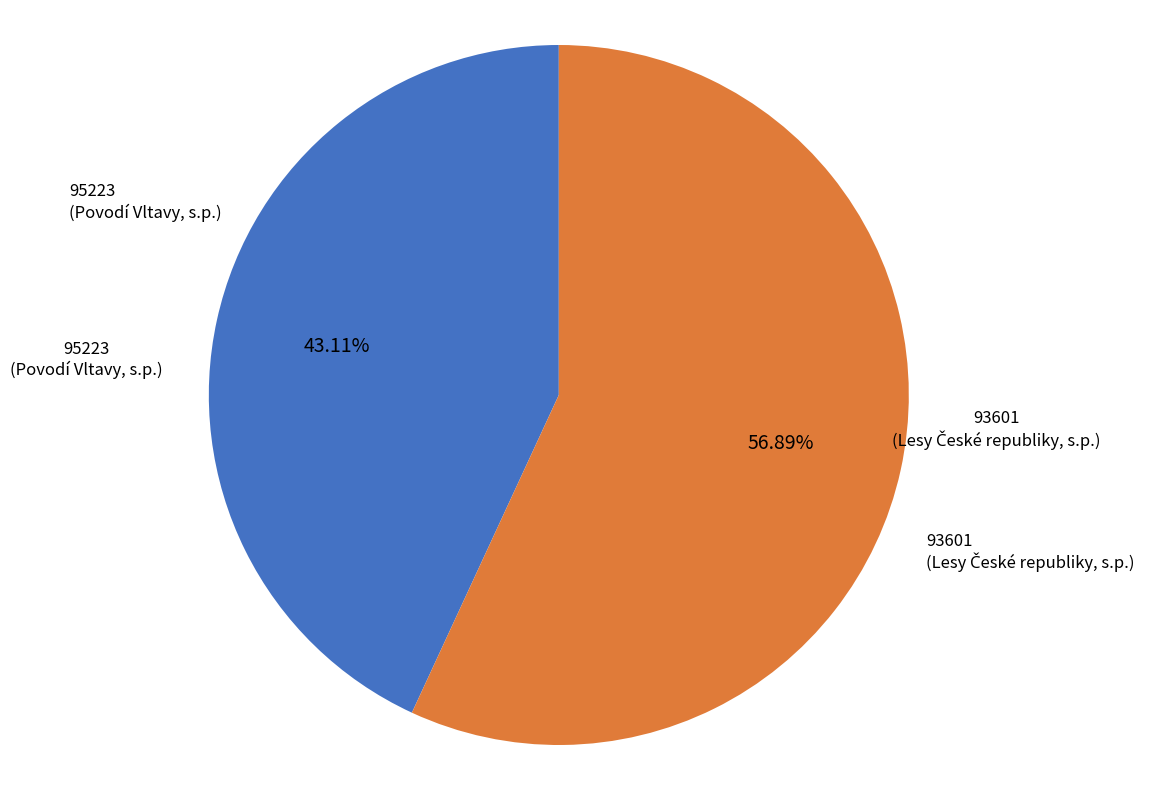

The 95223 slice represents 50% of the pie. True or false?

False